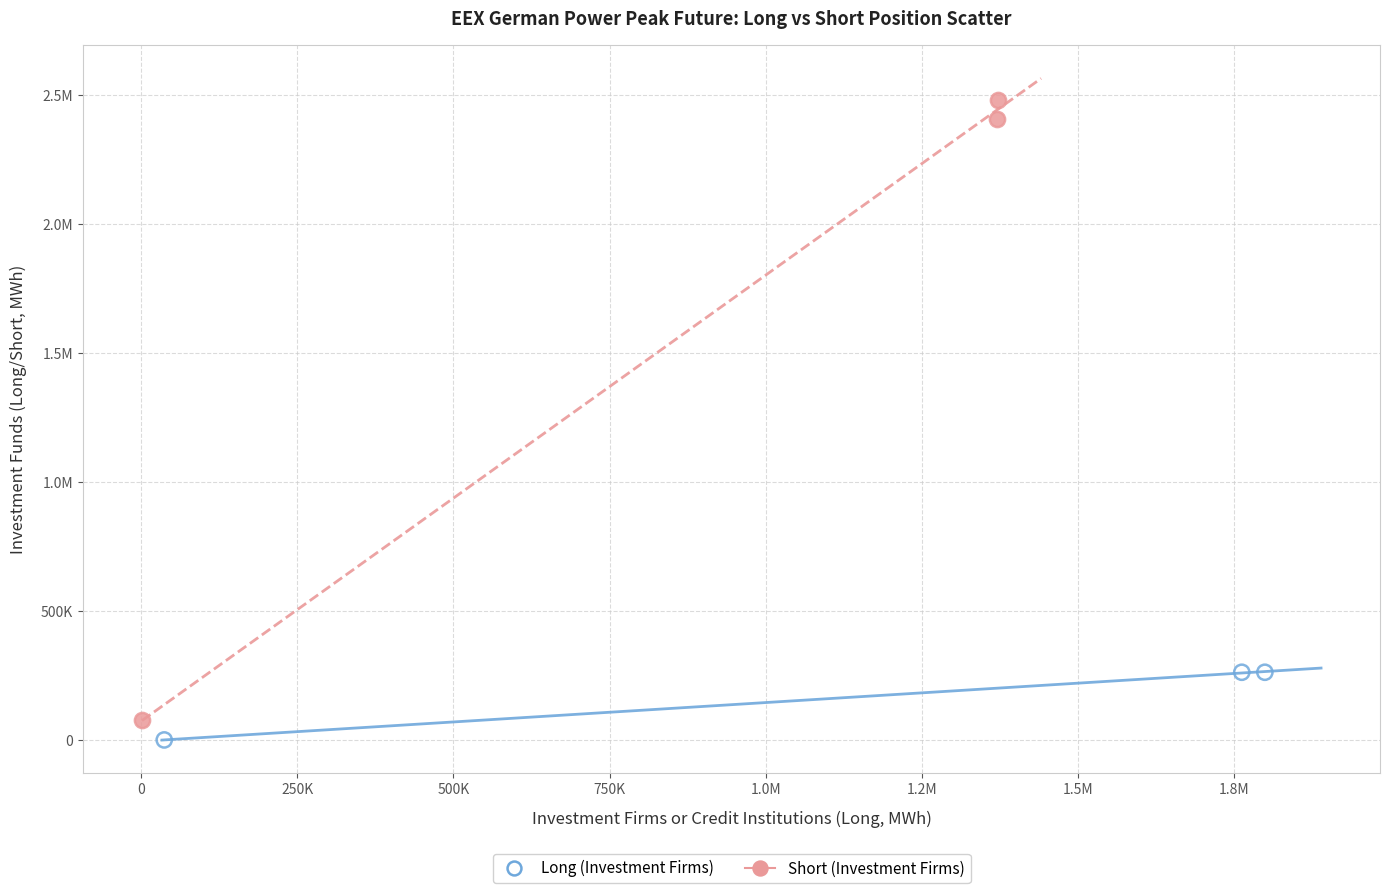

What are all the series names shown in the legend?

Long (Investment Firms), Short (Investment Firms)